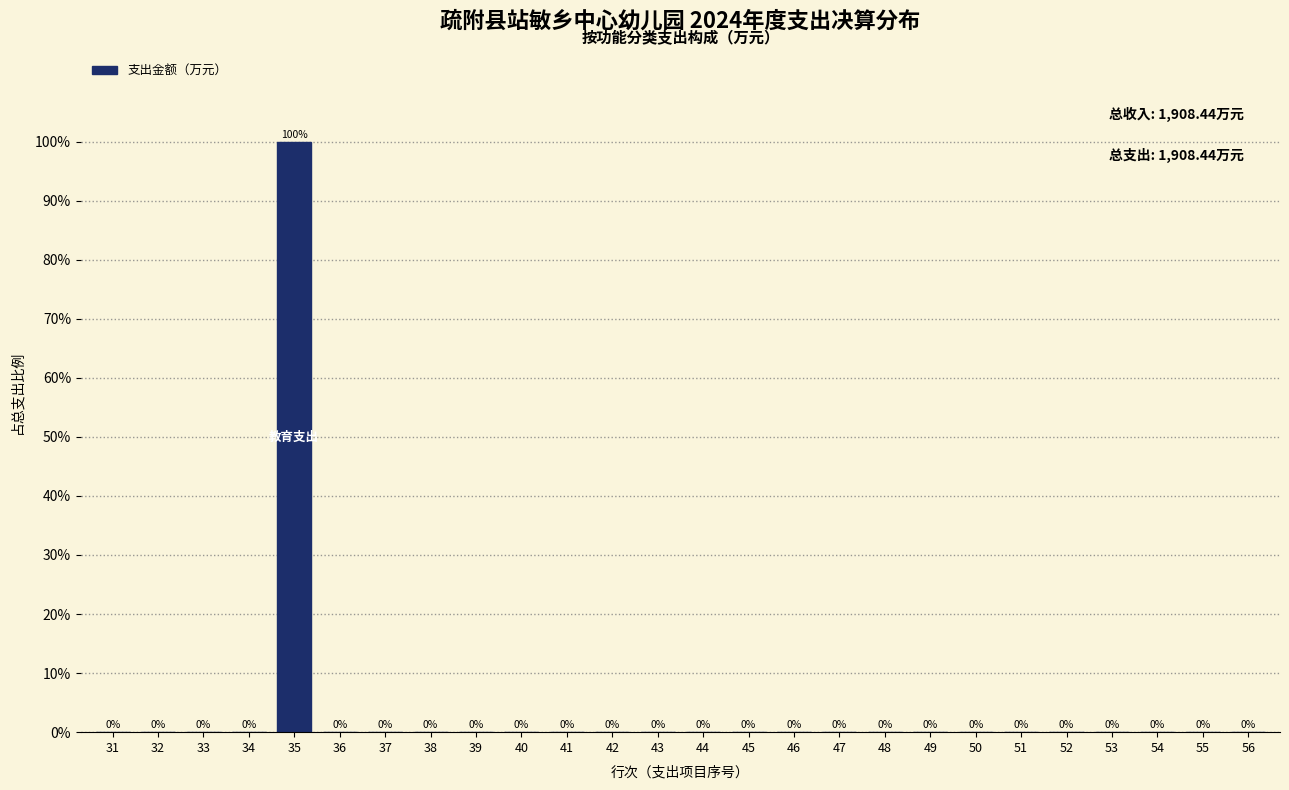

Reading right to left, what are all the values shown in this chart?

56=0	55=0	54=0	53=0	52=0	51=0	50=0	49=0	48=0	47=0	46=0	45=0	44=0	43=0	42=0	41=0	40=0	39=0	38=0	37=0	36=0	35=100	34=0	33=0	32=0	31=0